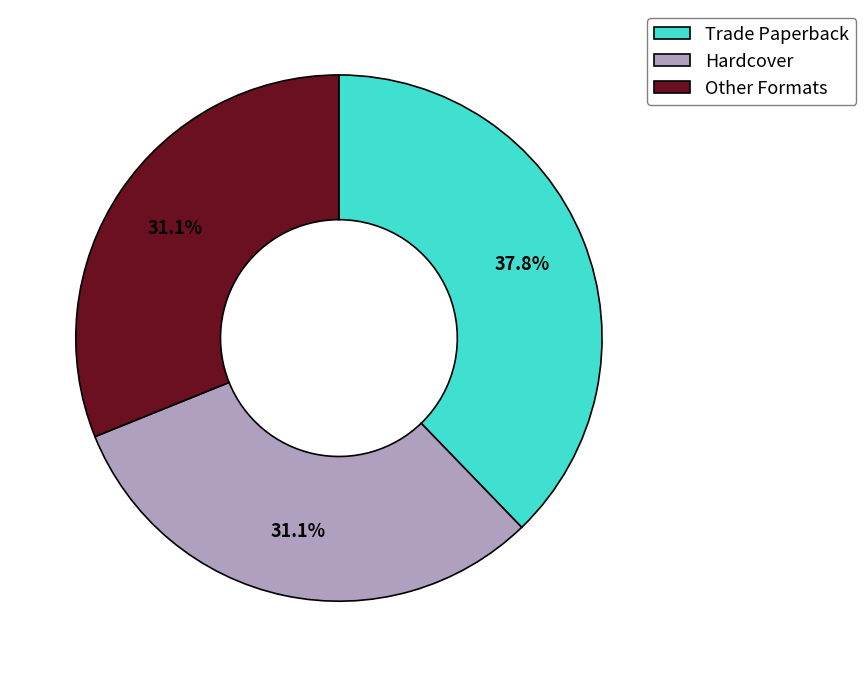

Is it true that Trade Paperback is 24% of the pie?

False